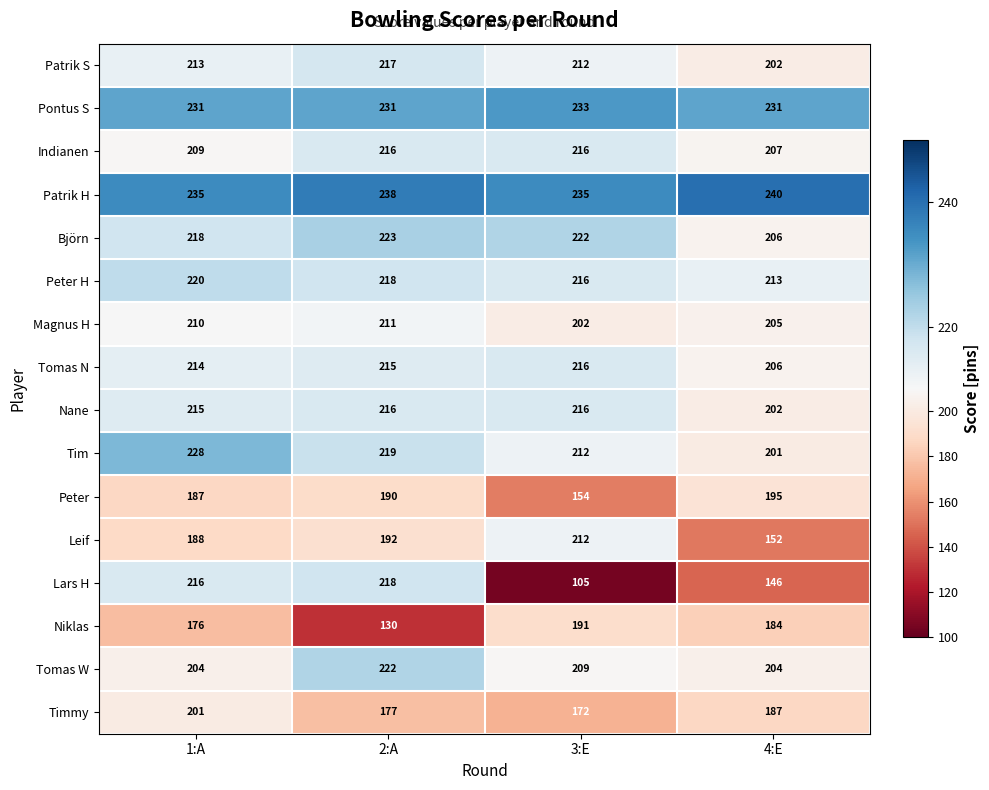

Which series changed the most between 1:A and 2:A?

Niklas